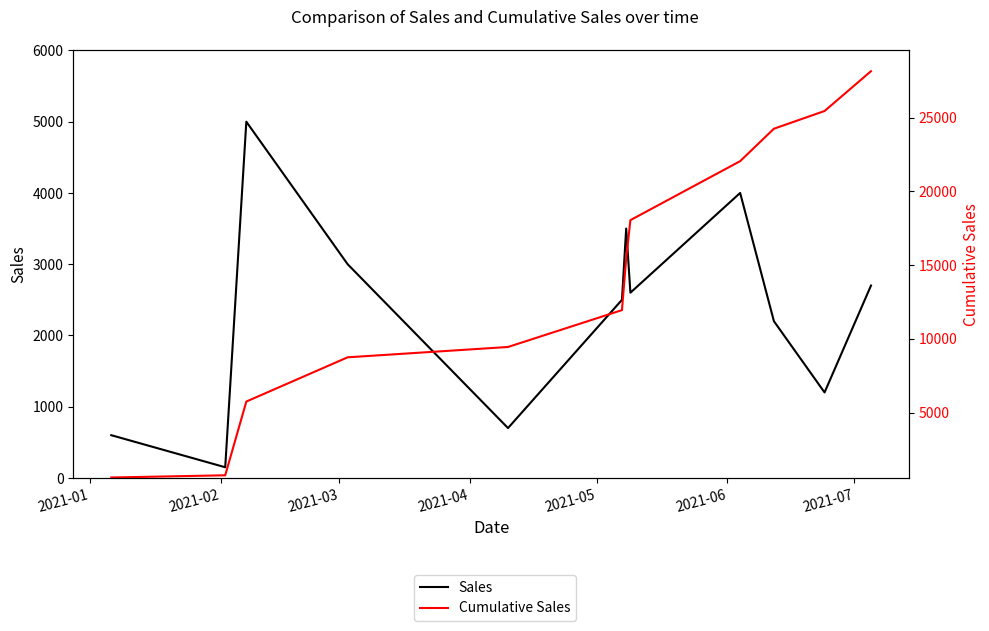

What is the value of the Cumulative Sales point at the 5th from the left?

9450